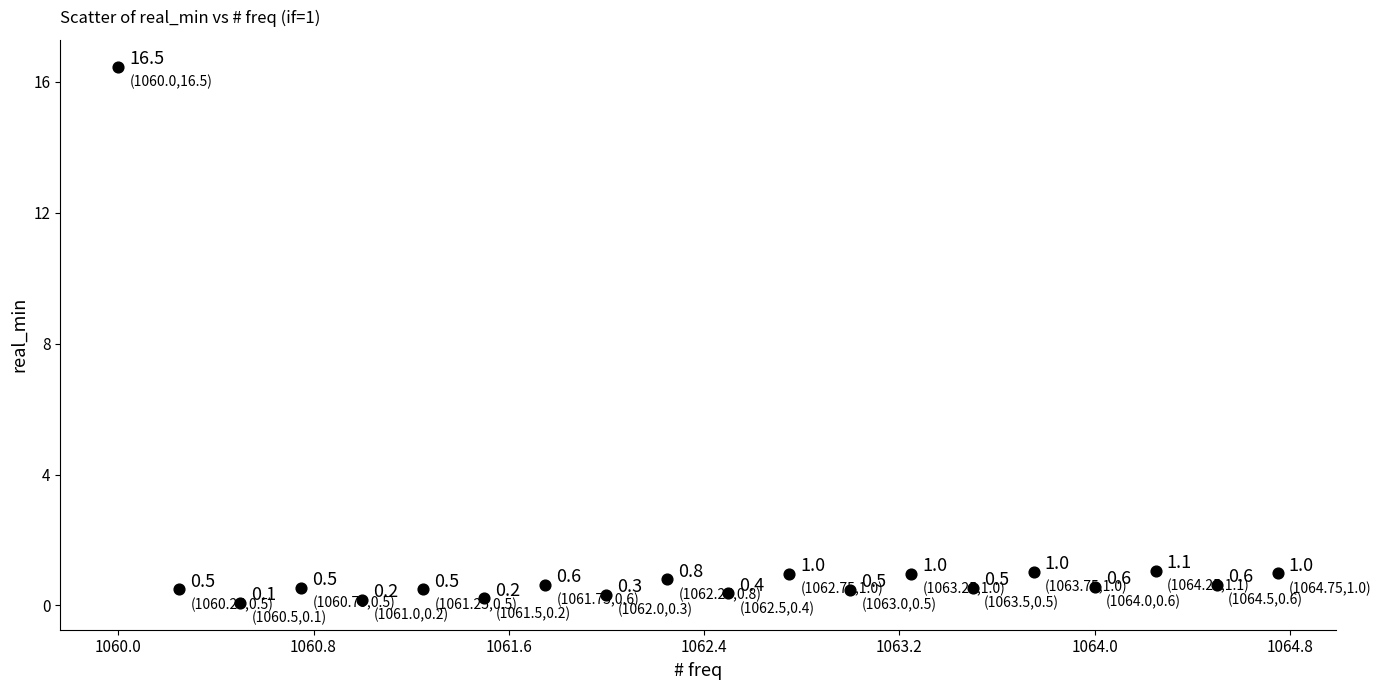

What Y value in the scatter plot is closest to 8?

1.1